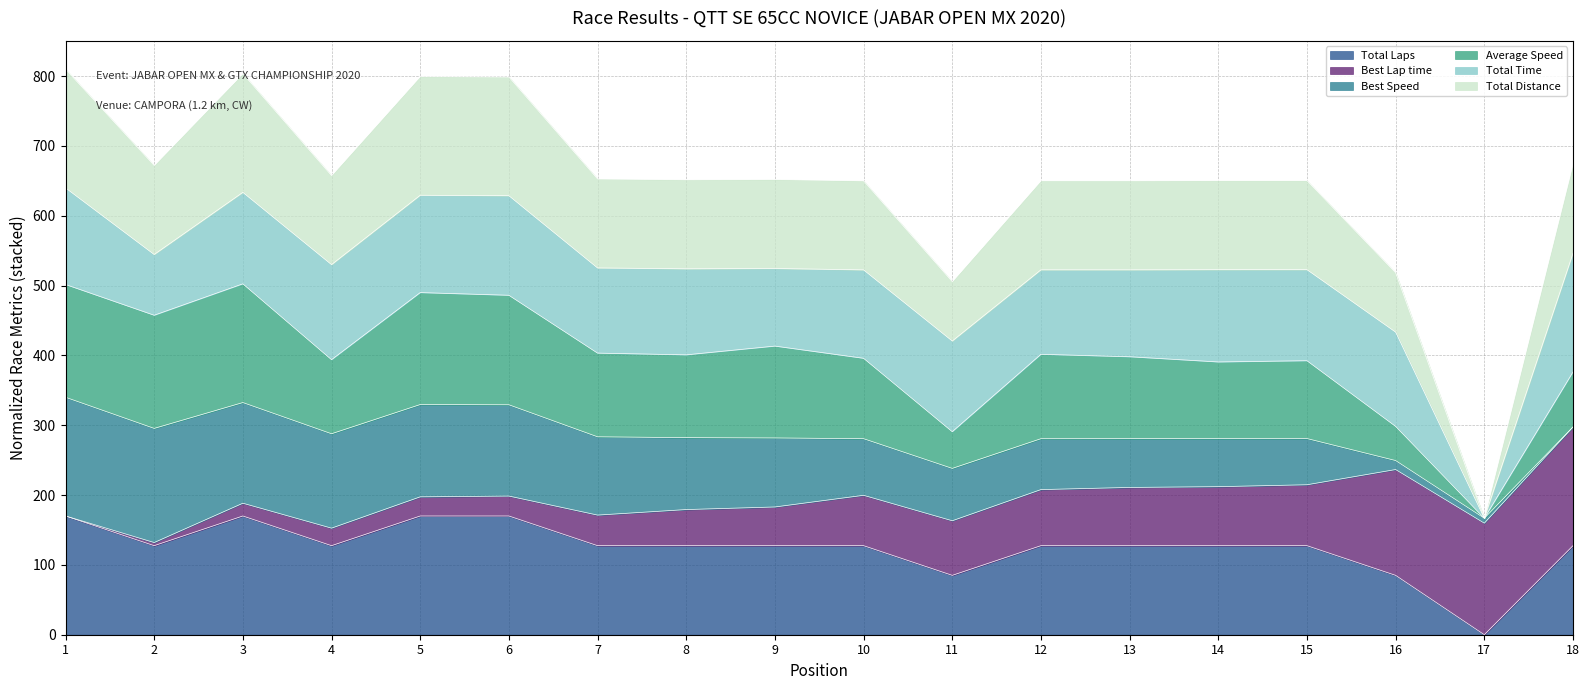

Does the chart have visible grid lines?

Yes